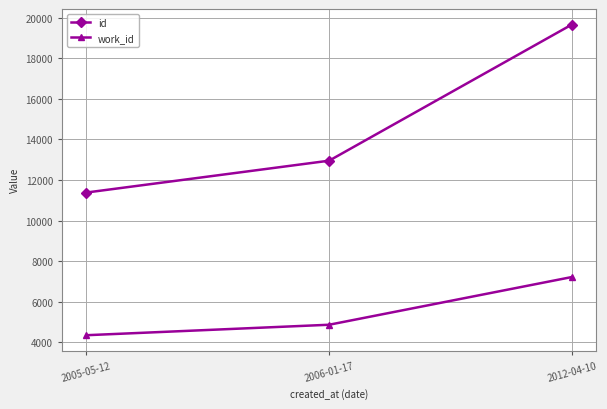

At which category is the sum across all series the highest?

2012-04-10